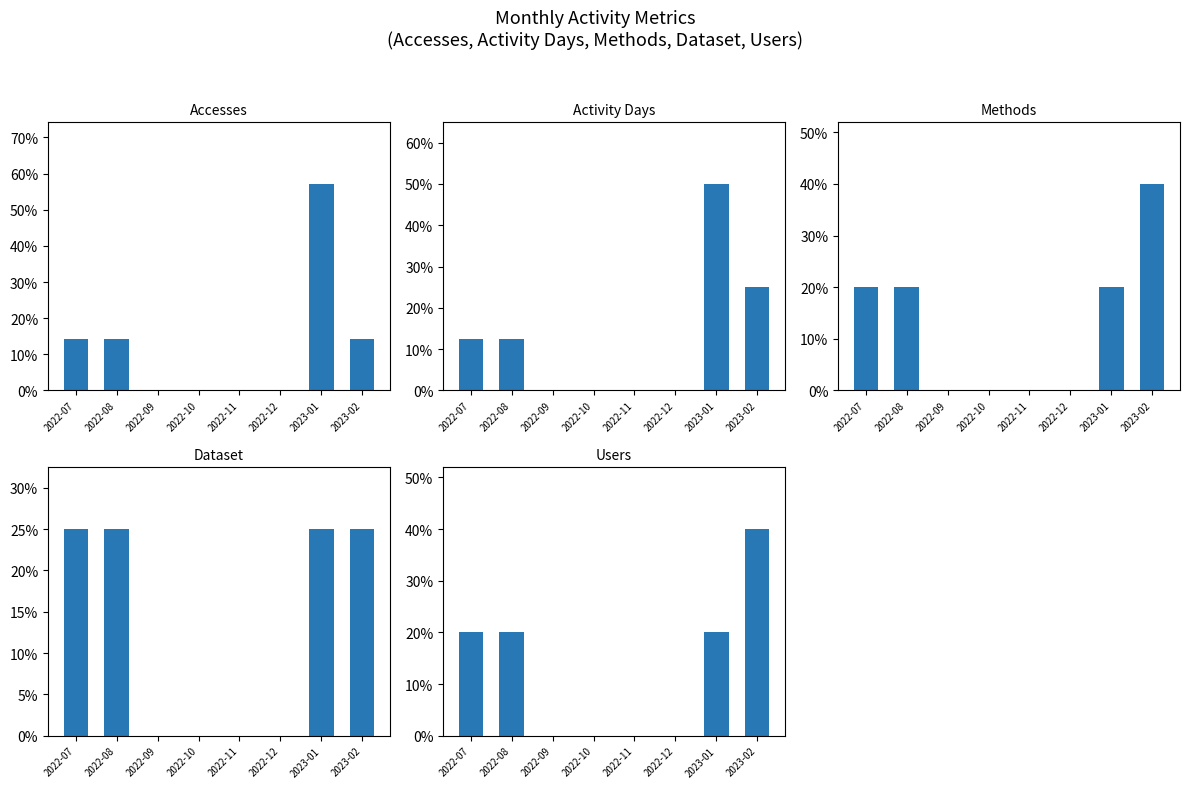

Which series has the widest spread of values?

Accesses